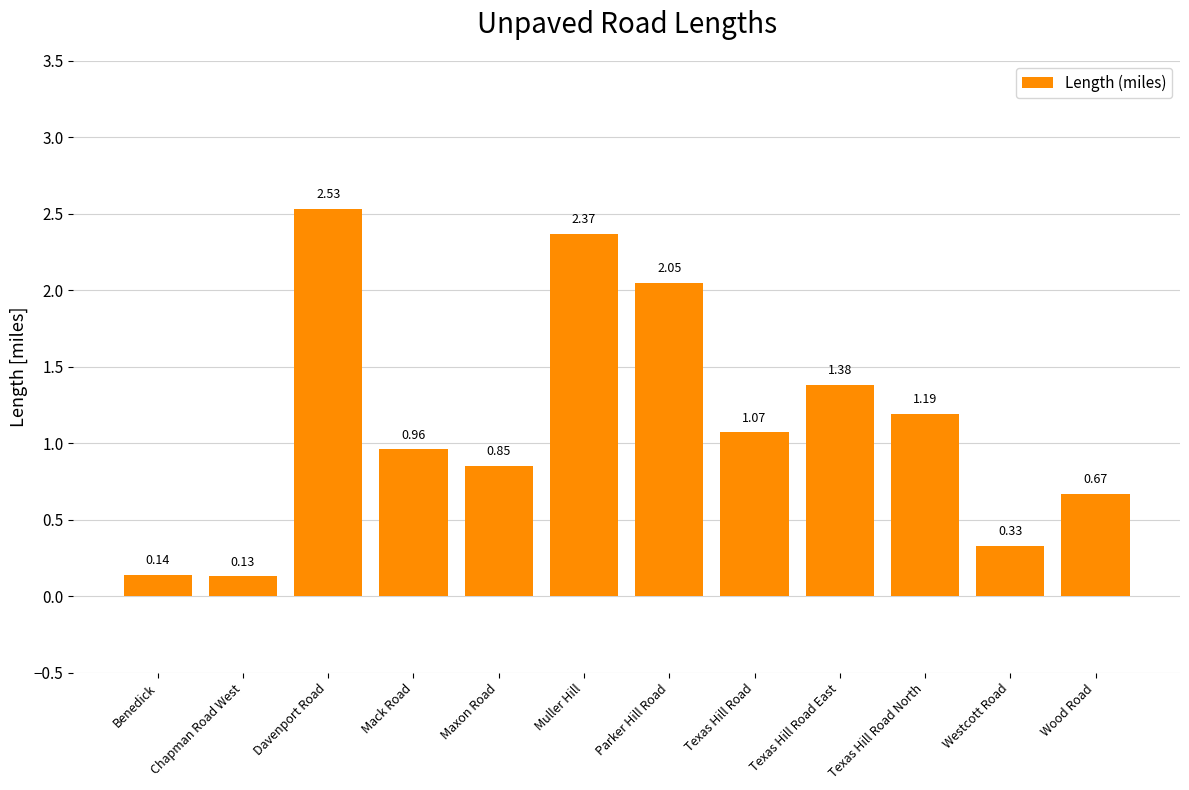

Which category has the highest value across all series?

Davenport Road